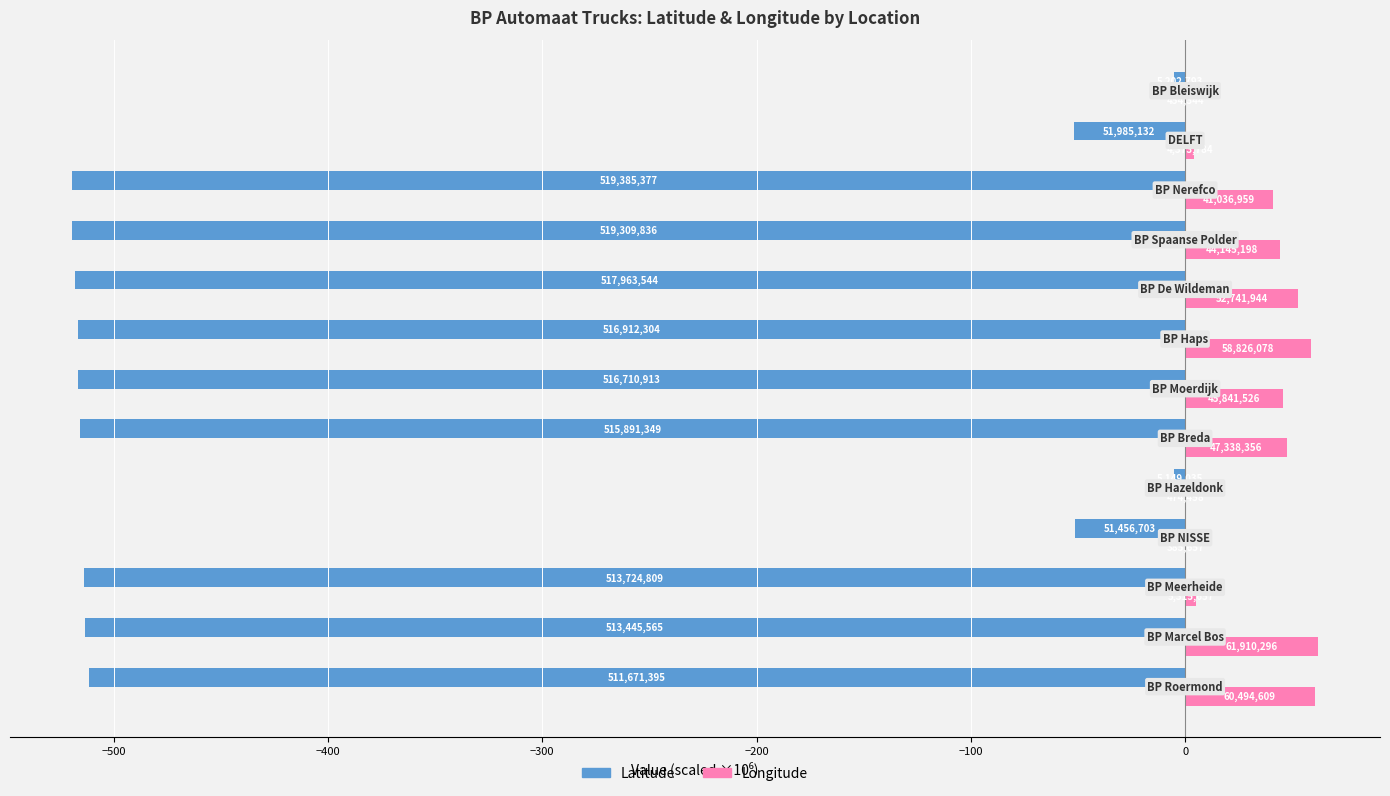

What are all the series names shown in the legend?

Latitude, Longitude